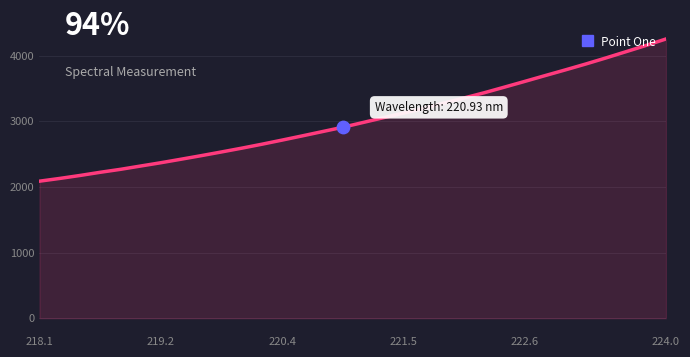

What is the maximum value shown in the chart?

4256.3